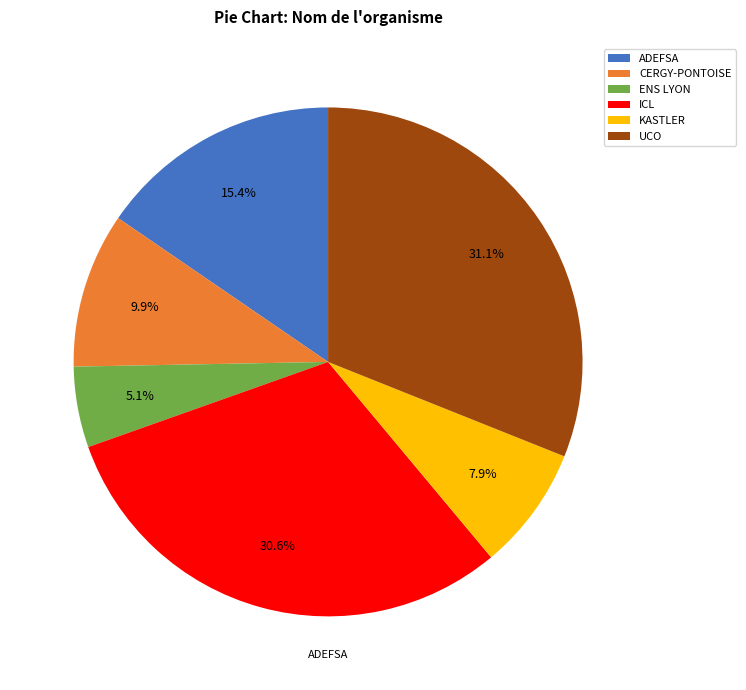

What percentage do ENS LYON and UCO together represent?

36.2%